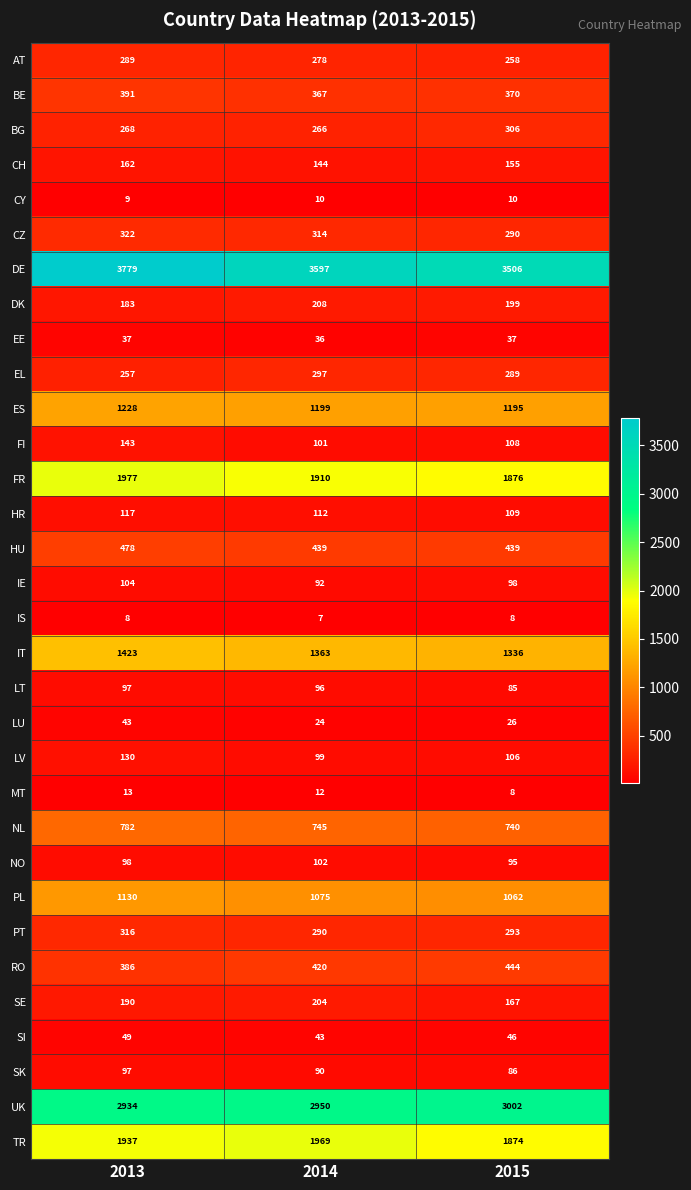

What is the smallest value displayed?

7